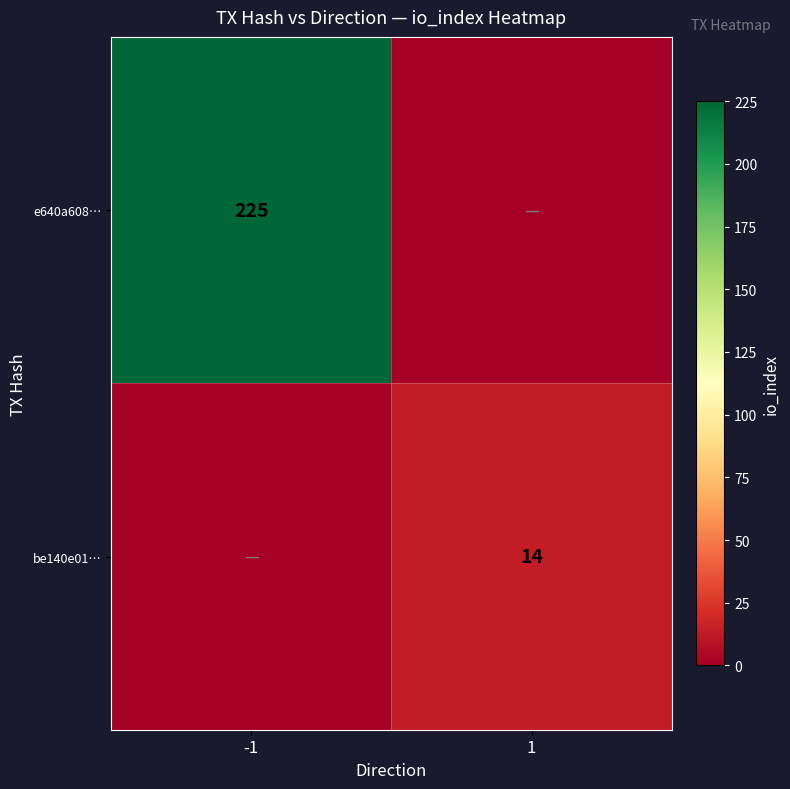

Is the value of be140e01… at 1 greater than the value of e640a608… at -1?

No